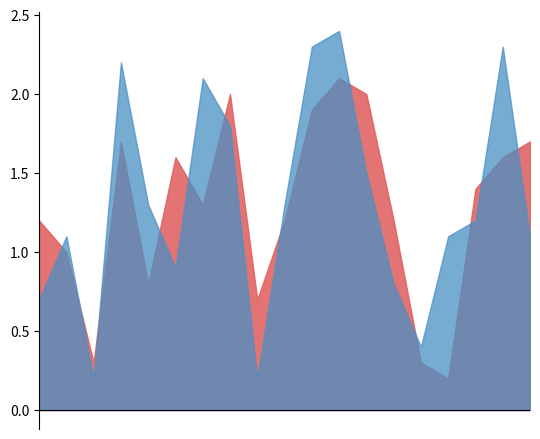

What is the maximum value shown in the chart?

2.4